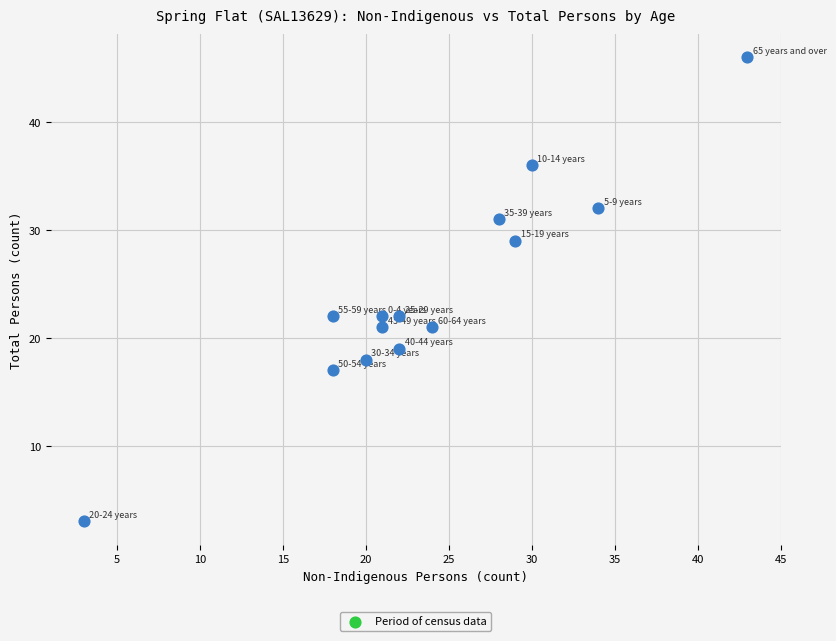

What is the range of Y values (max minus min)?

43